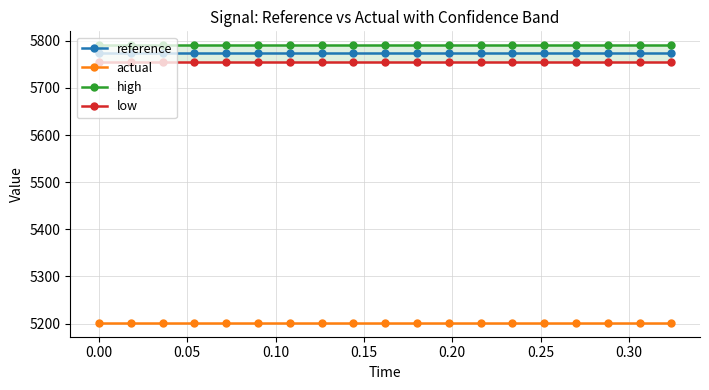

Reading right to left, what are all the values shown in this chart?

reference: 5773.5	5773.5	5773.5	5773.5	5773.5	5773.5	5773.5	5773.5	5773.5	5773.5	5773.5	5773.5	5773.5	5773.5	5773.5	5773.5	5773.5	5773.5	5773.5
actual: 5201.4	5201.4	5201.4	5201.4	5201.4	5201.4	5201.4	5201.4	5201.4	5201.4	5201.4	5201.4	5201.4	5201.4	5201.4	5201.4	5201.4	5201.4	5201.4
high: 5790.8	5790.8	5790.8	5790.8	5790.8	5790.8	5790.8	5790.8	5790.8	5790.8	5790.8	5790.8	5790.8	5790.8	5790.8	5790.8	5790.8	5790.8	5790.8
low: 5756.2	5756.2	5756.2	5756.2	5756.2	5756.2	5756.2	5756.2	5756.2	5756.2	5756.2	5756.2	5756.2	5756.2	5756.2	5756.2	5756.2	5756.2	5756.2